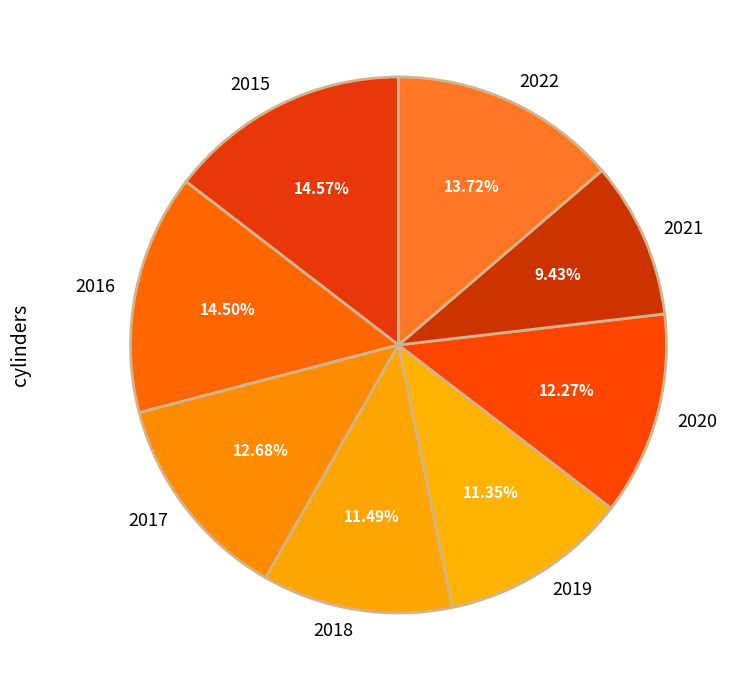

Count the number of slices in the pie.

8